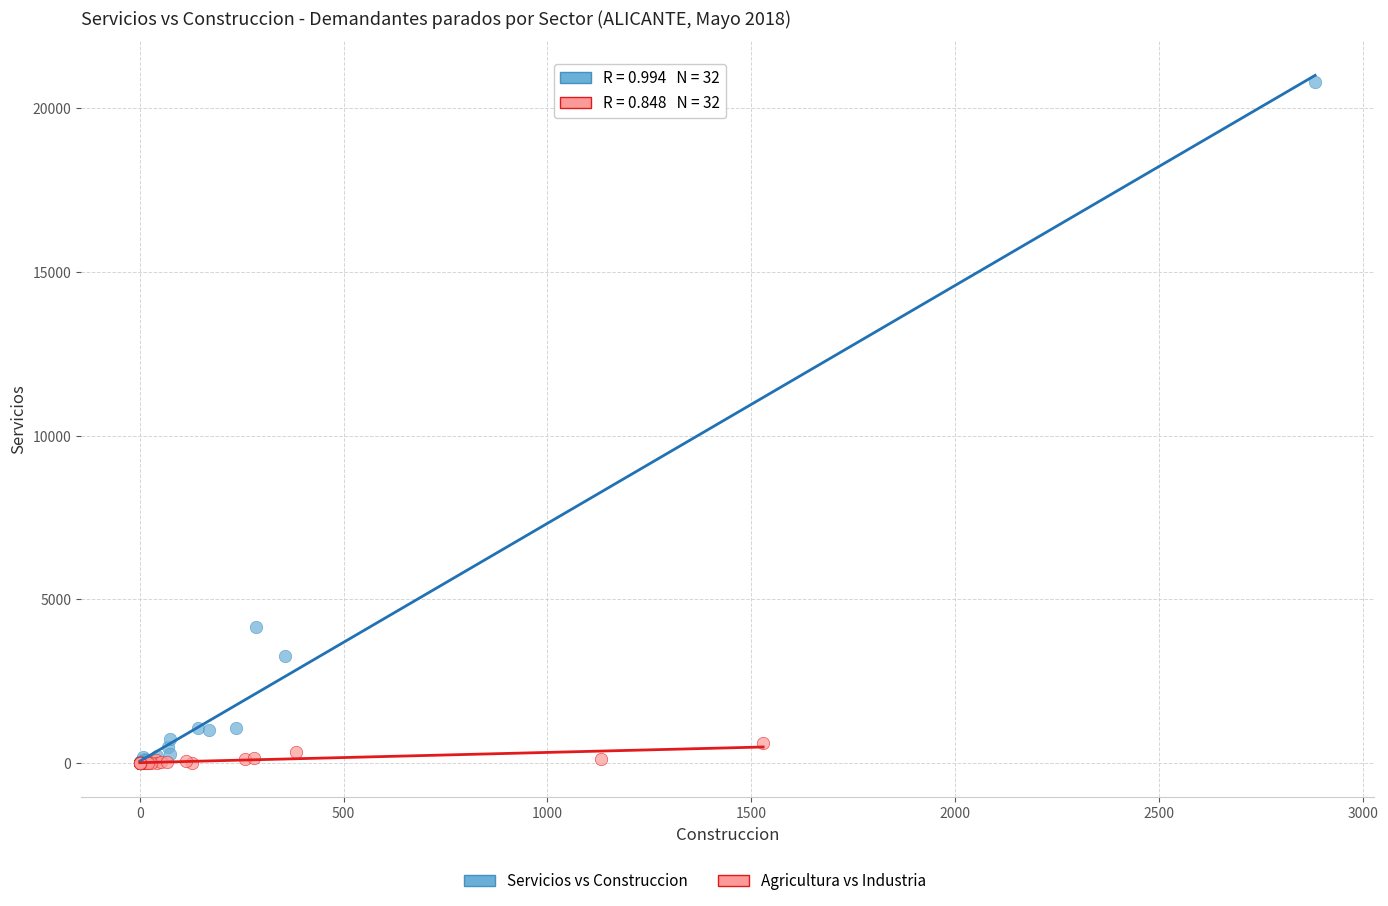

Which series reaches the maximum Y coordinate?

Servicios vs Construccion